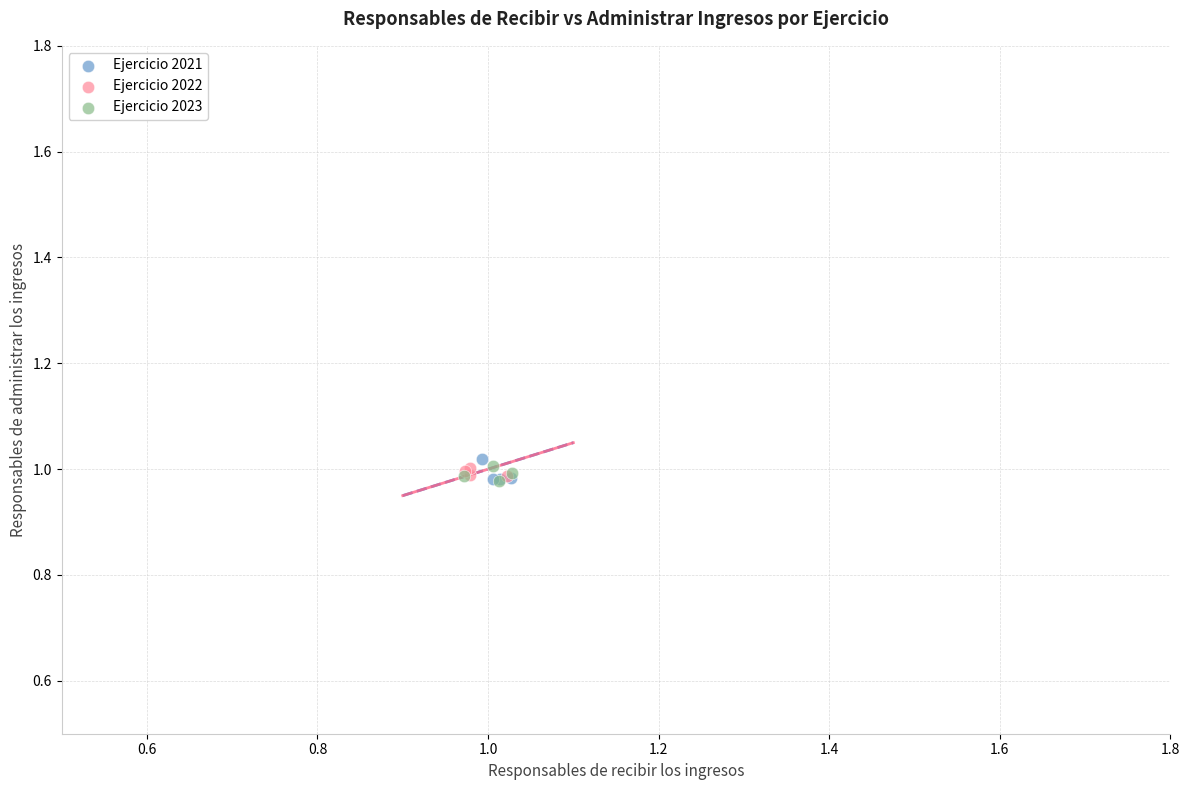

Which series reaches the maximum Y coordinate?

Ejercicio 2021